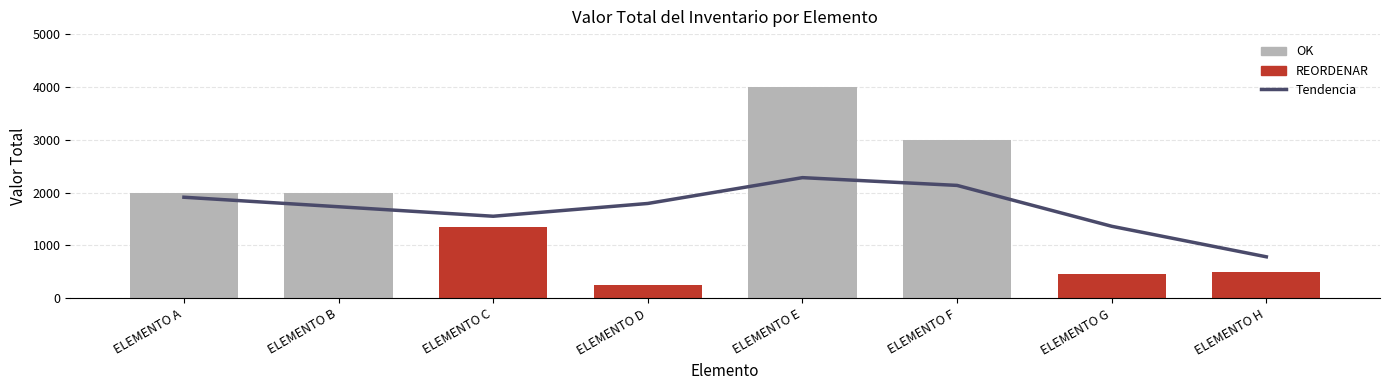

Which series has the largest total across all categories?

Valor Total